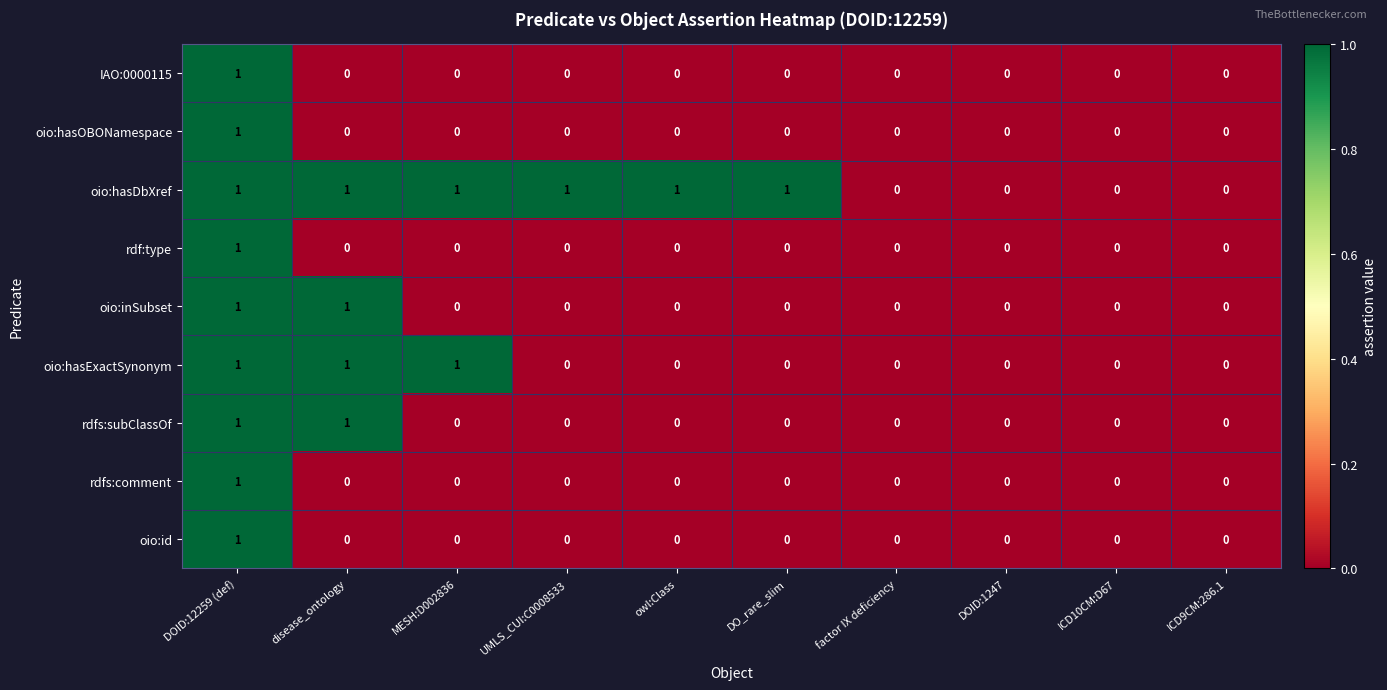

The rdfs:comment series shows 1 at ICD9CM:286.1. True or false?

False